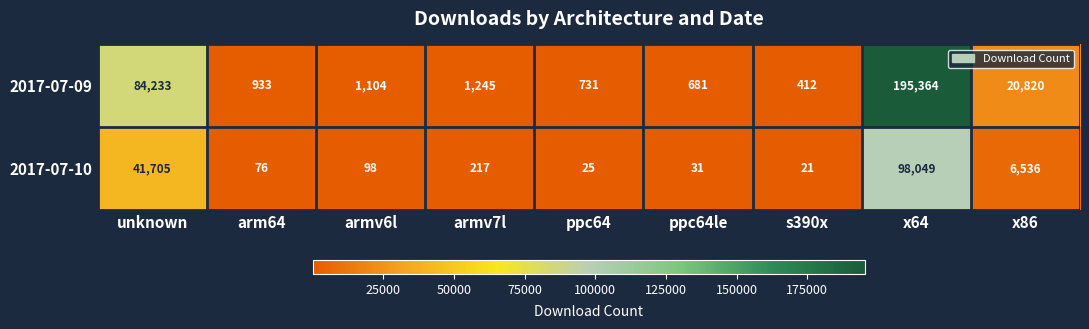

Reading right to left, transcribe all the data shown in this chart.

2017-07-09: x86=20820	x64=195364	s390x=412	ppc64le=681	ppc64=731	armv7l=1245	armv6l=1104	arm64=933	unknown=84233
2017-07-10: x86=6536	x64=98049	s390x=21	ppc64le=31	ppc64=25	armv7l=217	armv6l=98	arm64=76	unknown=41705